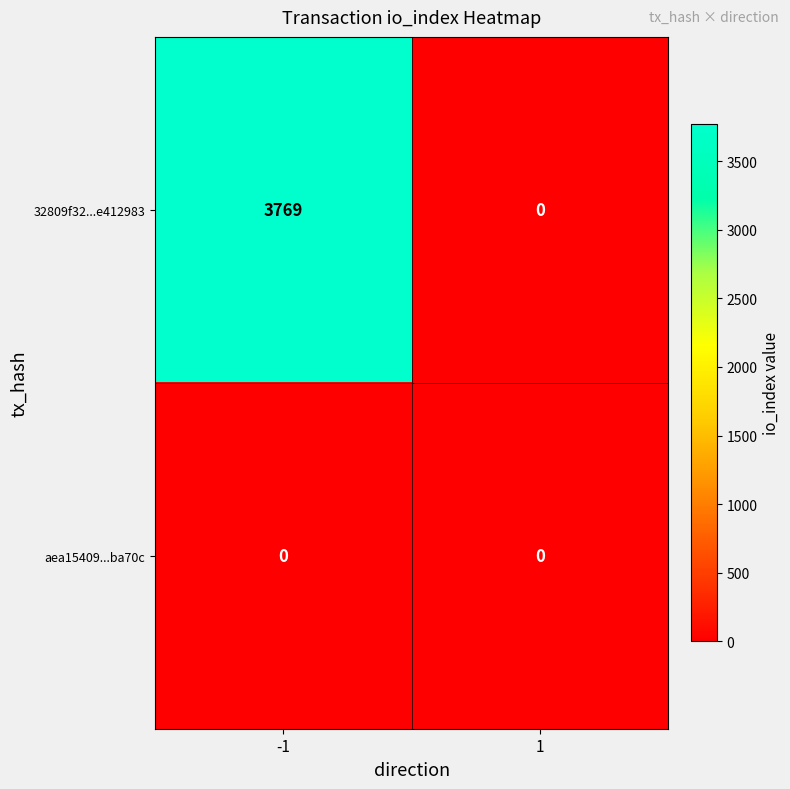

Reading right to left, what are all the values shown in this chart?

32809f32...e412983: 1=0	-1=3769
aea15409...ba70c: 1=0	-1=0